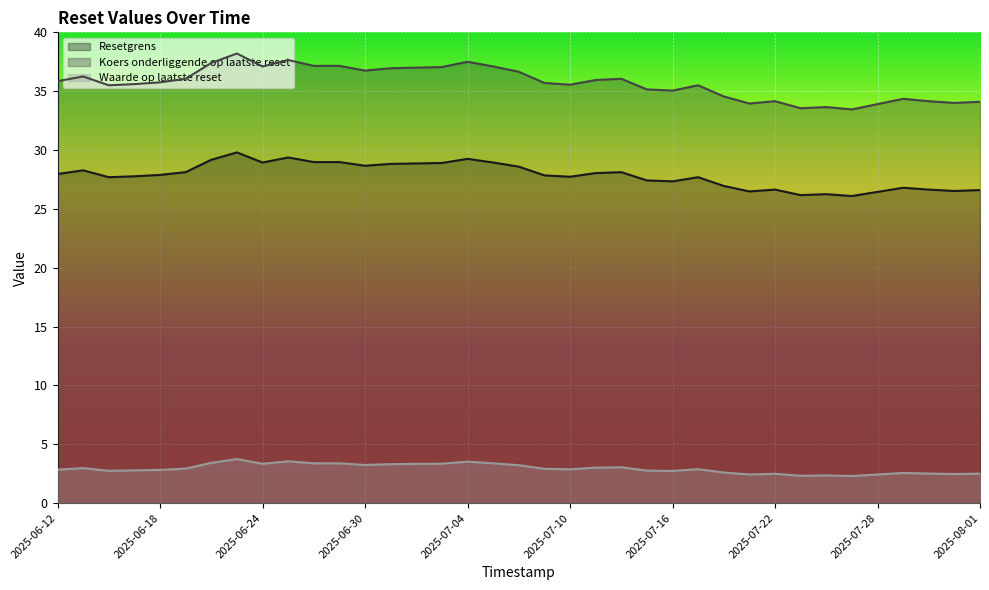

How many series are shown in this chart?

3